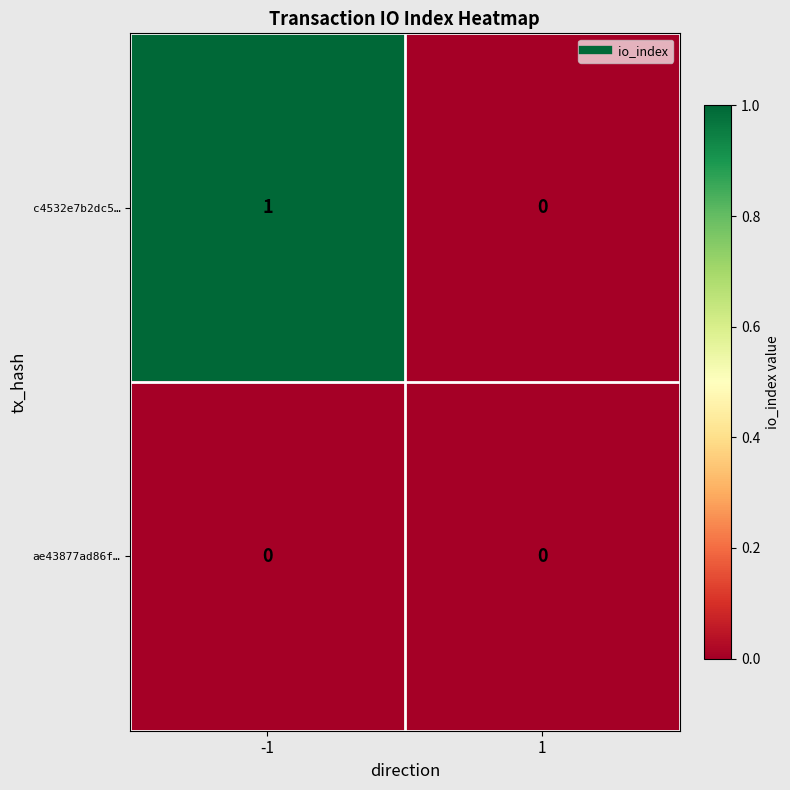

List the series in order of their overall mean, lowest first.

ae43877ad86f…, c4532e7b2dc5…